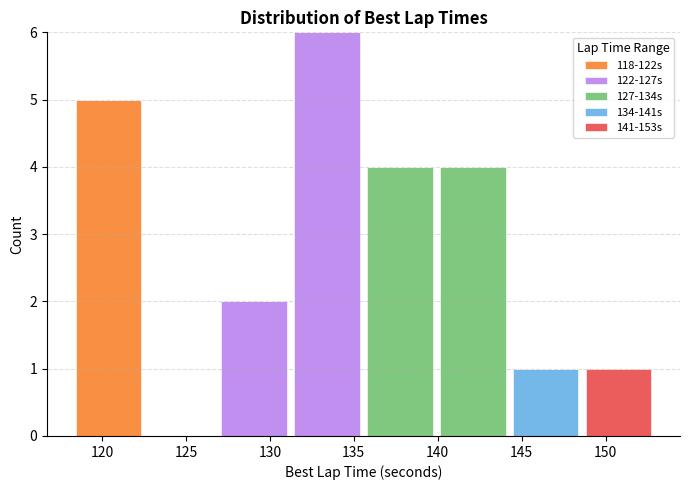

Reading left to right, list every stacked bar in this chart as the range it spans on the x-axis followed by its total height. Neither the bar edges nor the heights are printed on the chart, so give them approximately, as read against the axes.

118.0 to 122.5: 5
122.5 to 127.0: 0
127.0 to 131.0: 2
131.0 to 135.5: 6
135.5 to 140.0: 4
140.0 to 144.5: 4
144.5 to 148.5: 1
148.5 to 153.0: 1